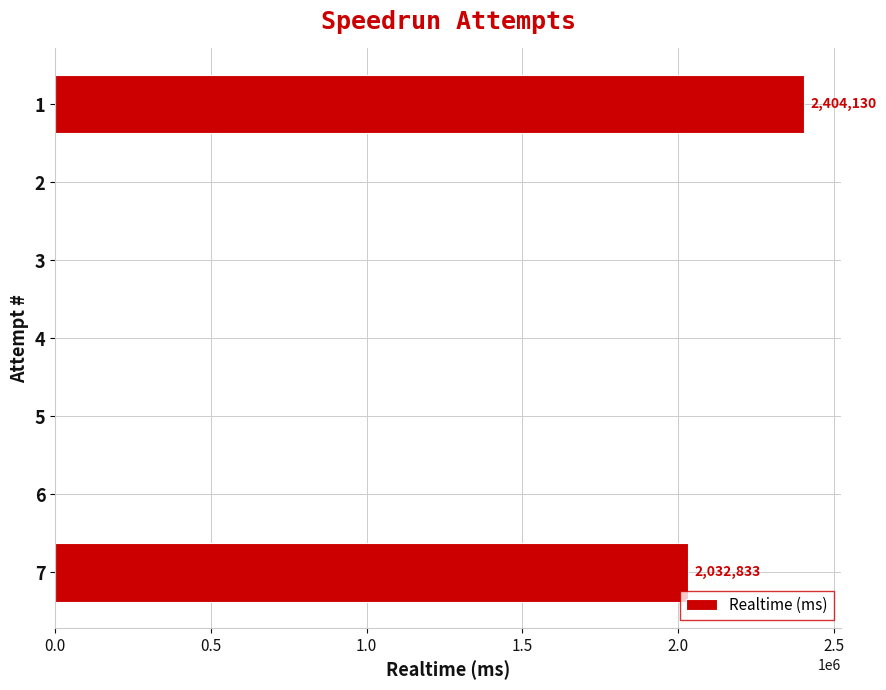

How many values are between 0 and 2032833?

6